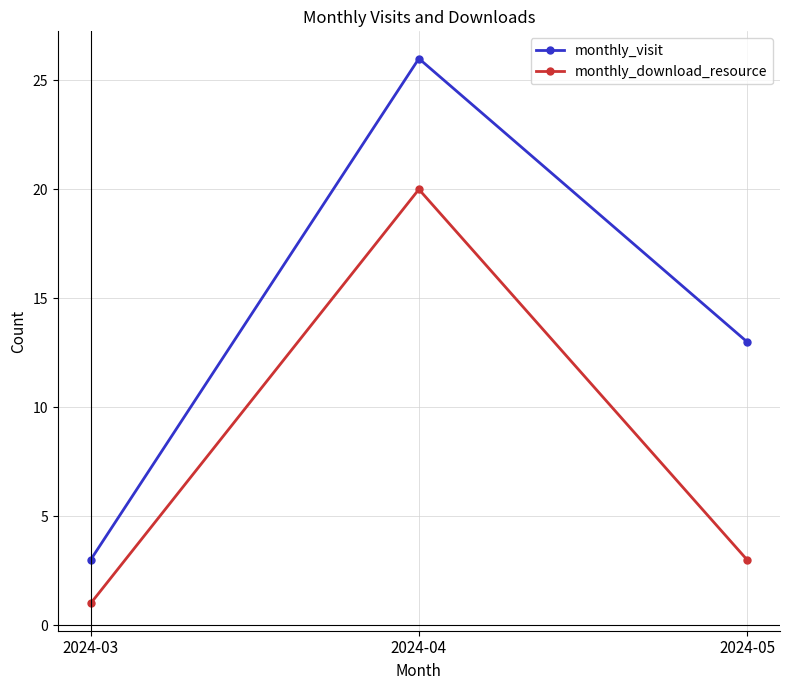

What is the sum of the monthly_download_resource values at 2024-03 and 2024-04?

21